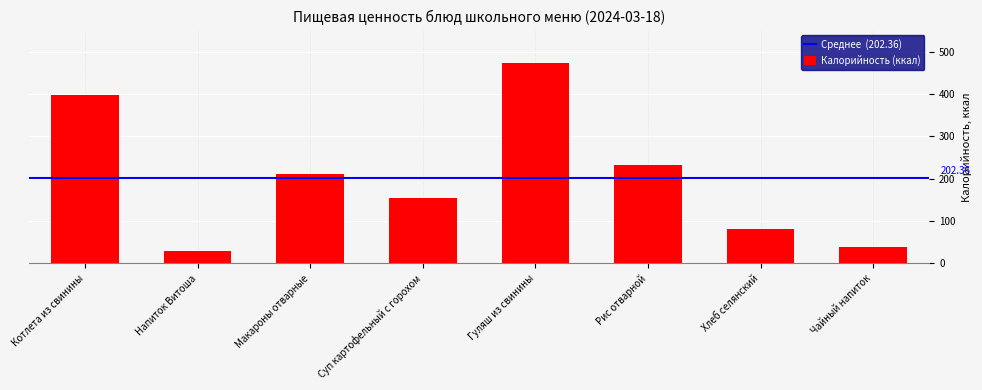

Approximately how many times larger is the value at Котлета из свинины compared to Напиток Витоша?

14.1